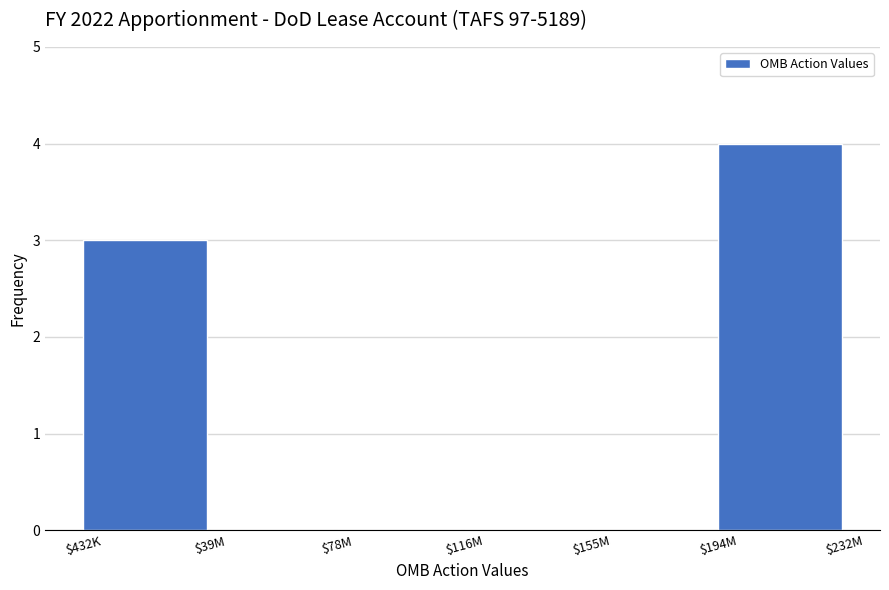

What is the sum of all values?

7